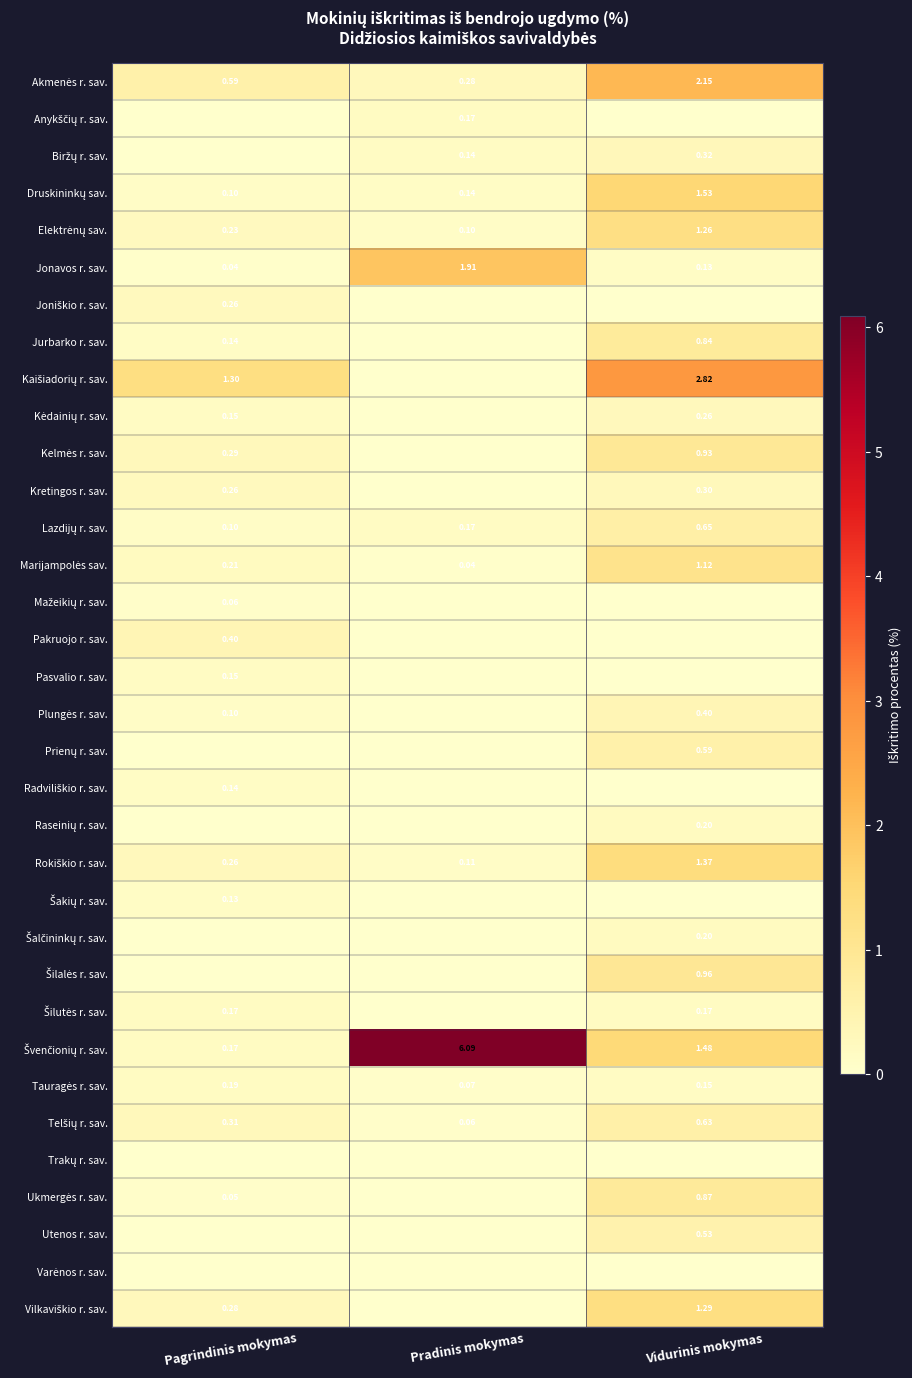

What is the difference between the highest and lowest values at Pradinis mokymas?

6.1